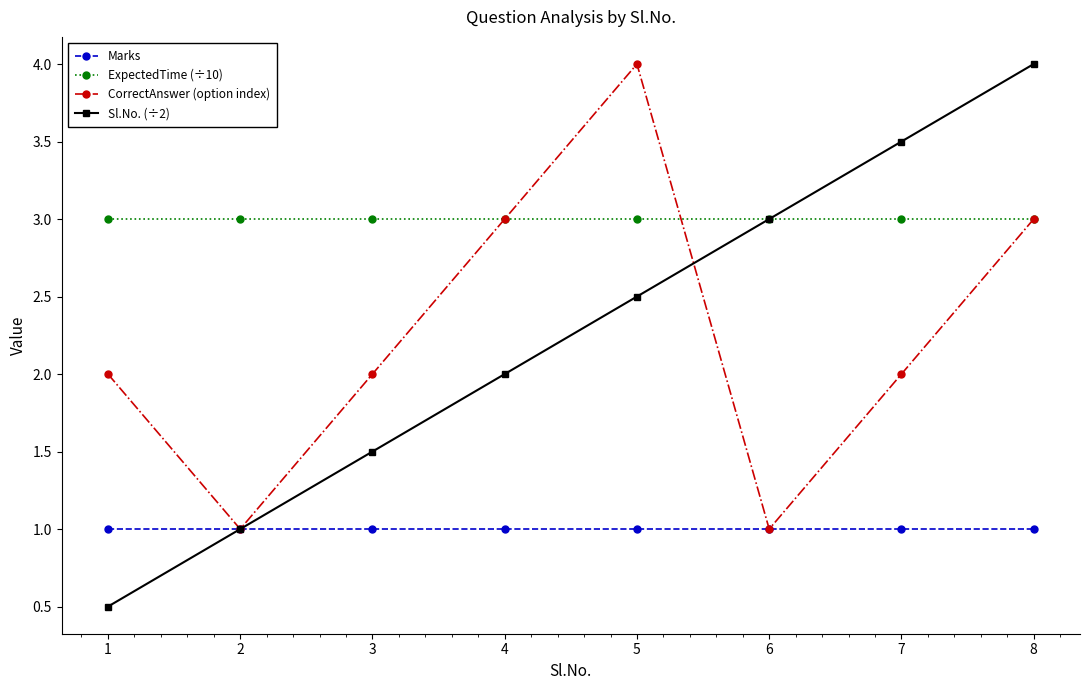

Rank the series at 5 from highest to lowest value.

CorrectAnswer (option index), ExpectedTime (÷10), Sl.No. (÷2), Marks